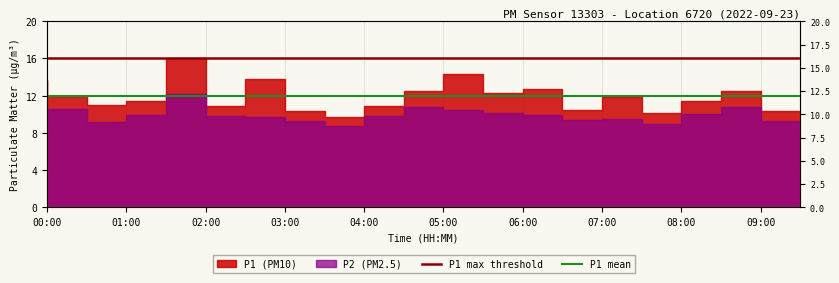

The value of P1 mean at 09:00 is 4.2. True or false?

False